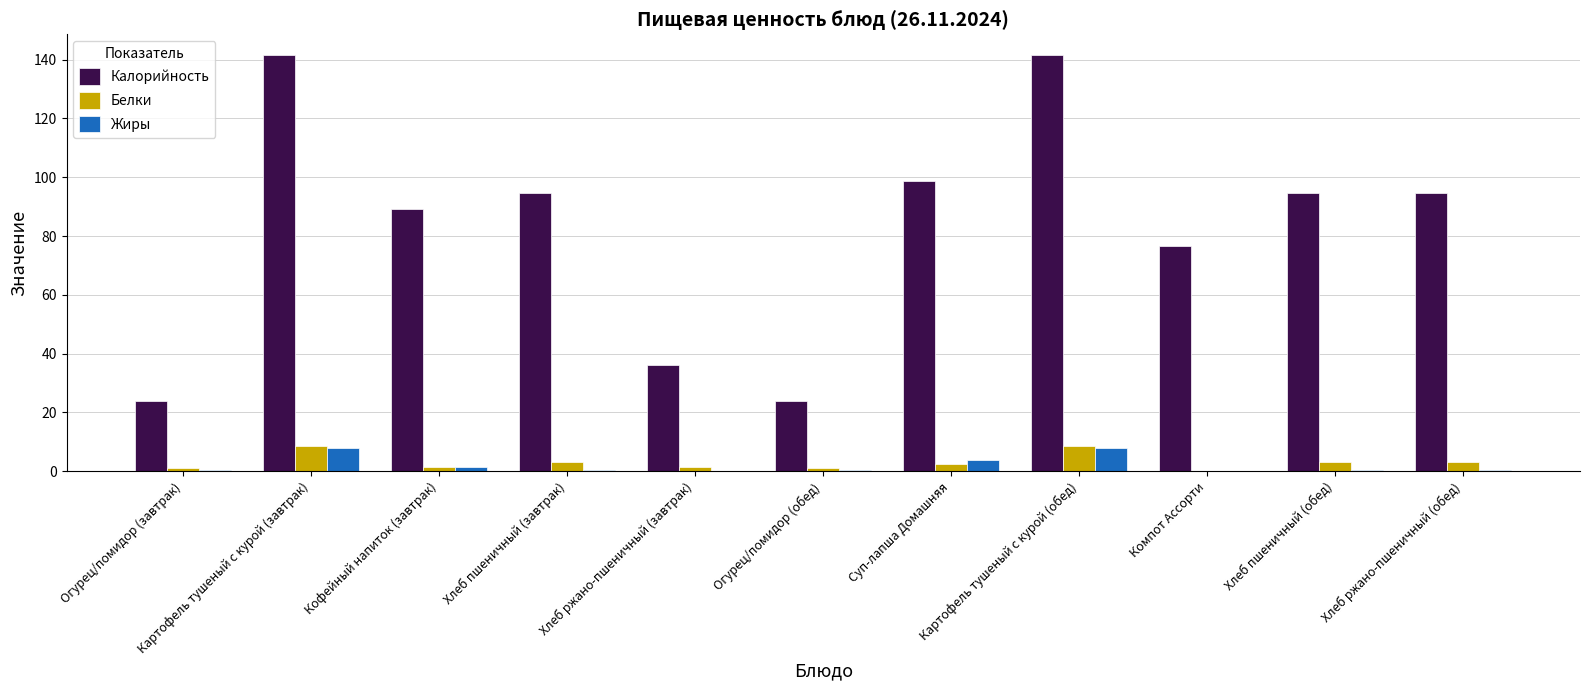

What is the maximum value for Калорийность?

141.6